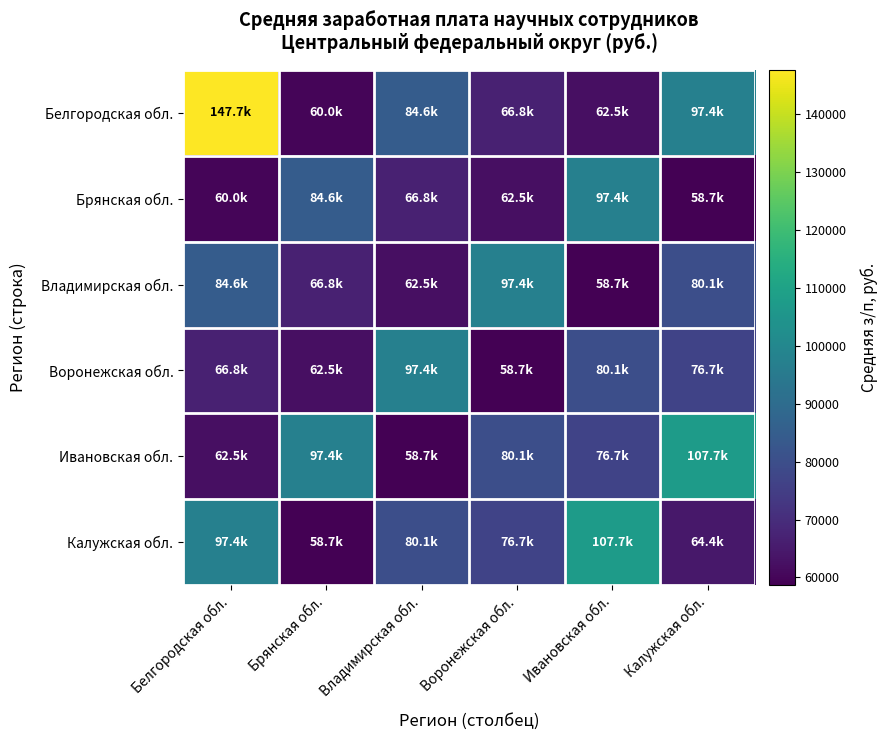

At Брянская обл., list the series in order from smallest to largest.

Калужская обл., Белгородская обл., Воронежская обл., Владимирская обл., Брянская обл., Ивановская обл.